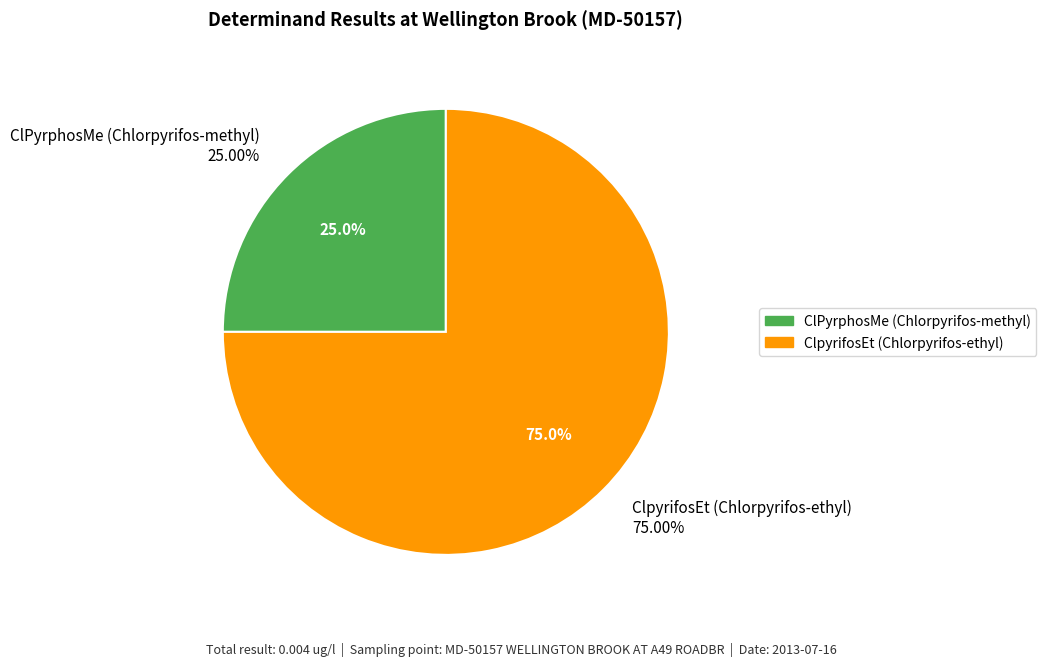

Rank the categories by value from lowest to highest.

ClPyrphosMe (Chlorpyrifos-methyl), ClpyrifosEt (Chlorpyrifos-ethyl)